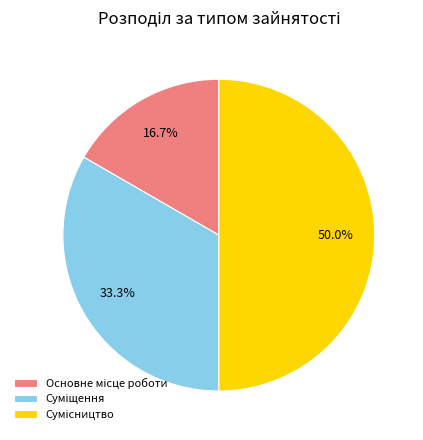

What is the change in value from Суміщення to Сумісництво?

+1